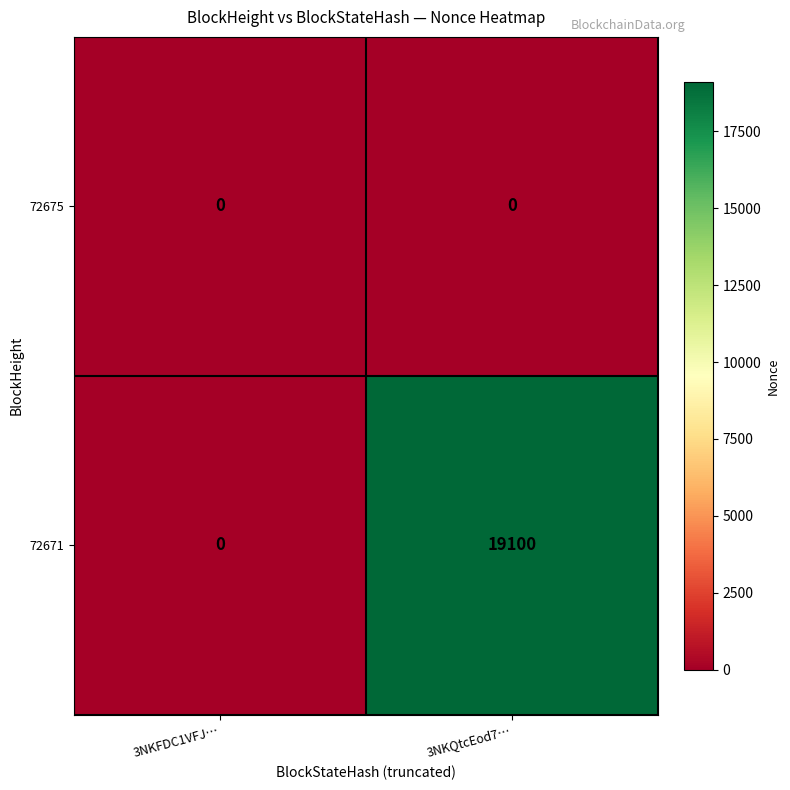

Count the number of categories in the chart.

2